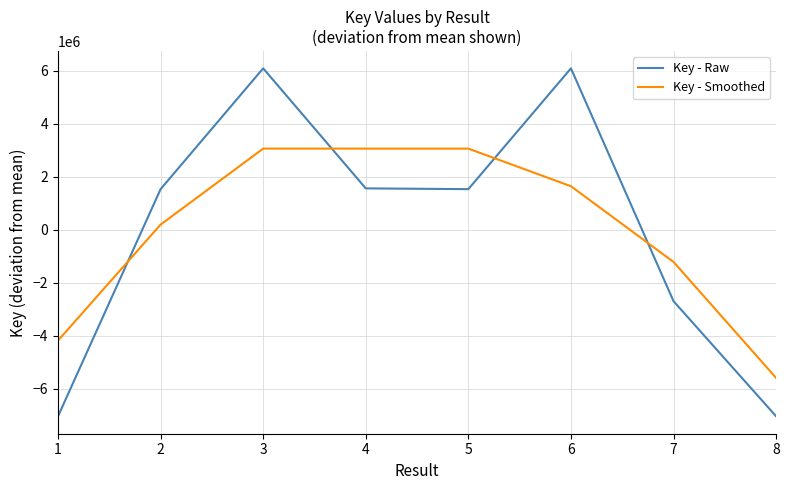

Is the value of Key - Raw at 4 greater than the value of Key - Smoothed at 5?

No